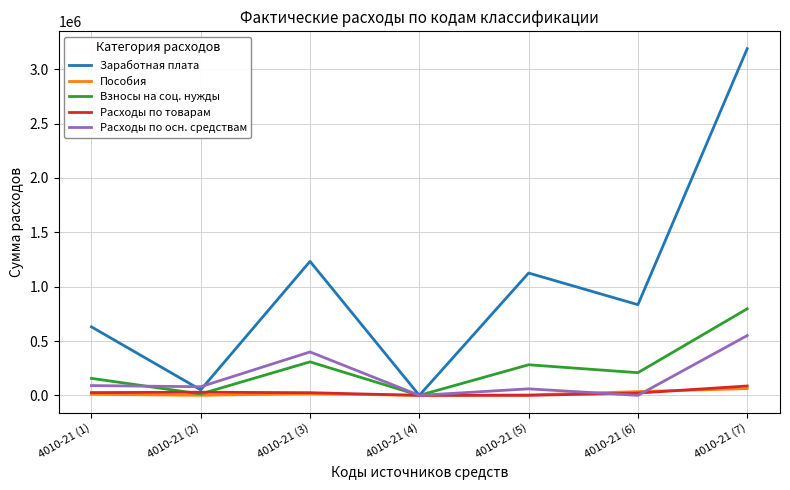

At how many categories does at least one series exceed 682700?

4